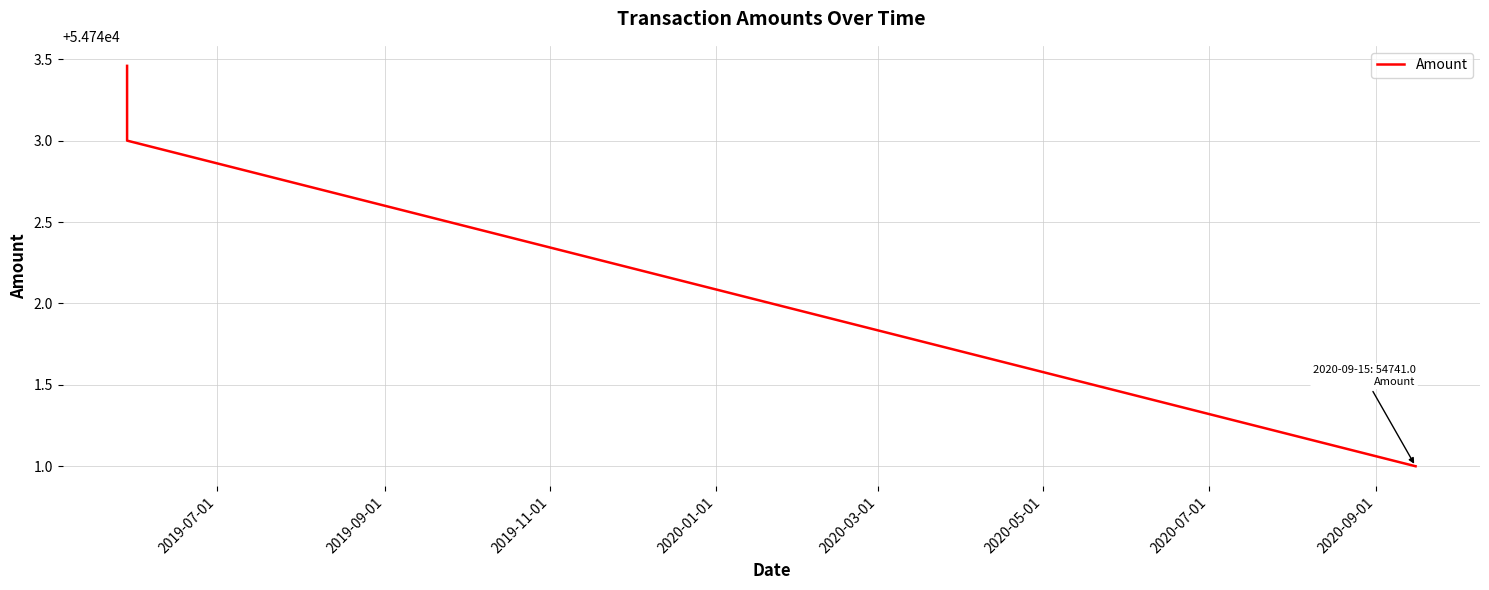

What is the difference between the maximum and second lowest values?

0.5